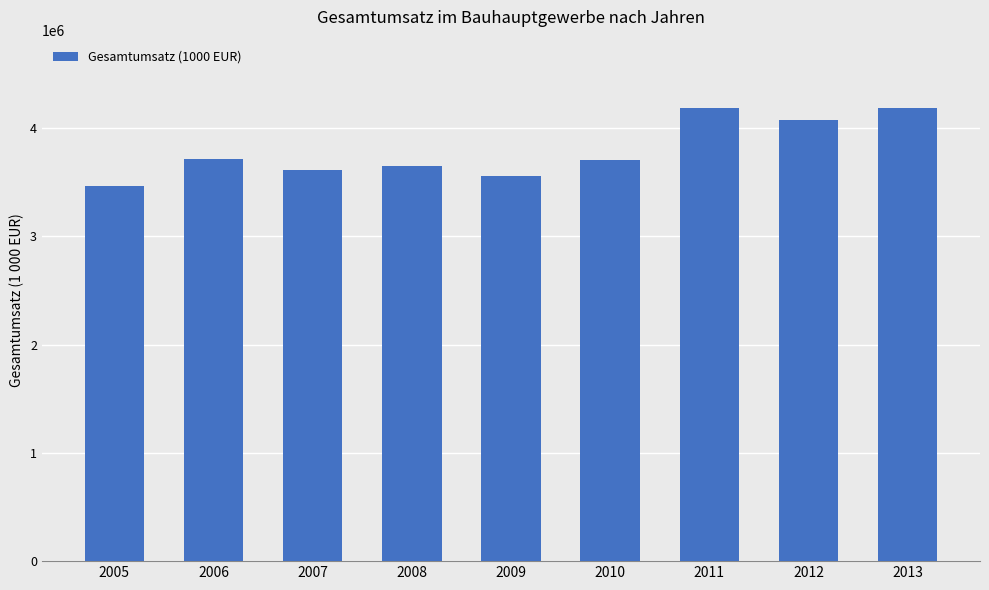

What is the smallest value displayed?

3464107